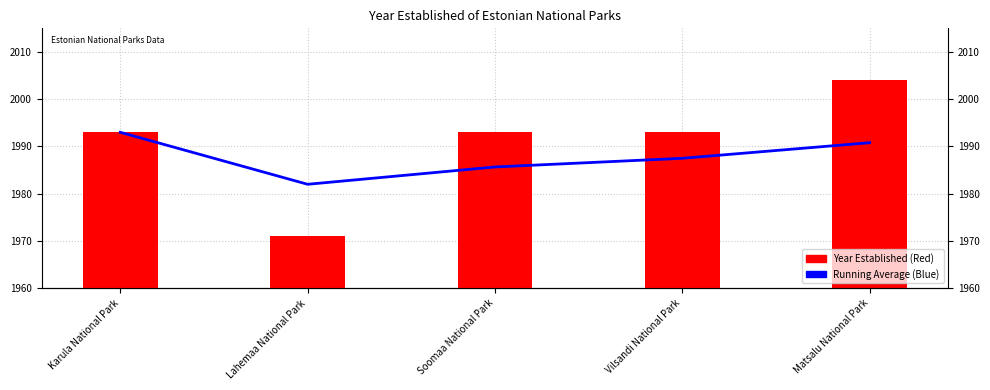

How many values in the Year Established series are below 1993?

1